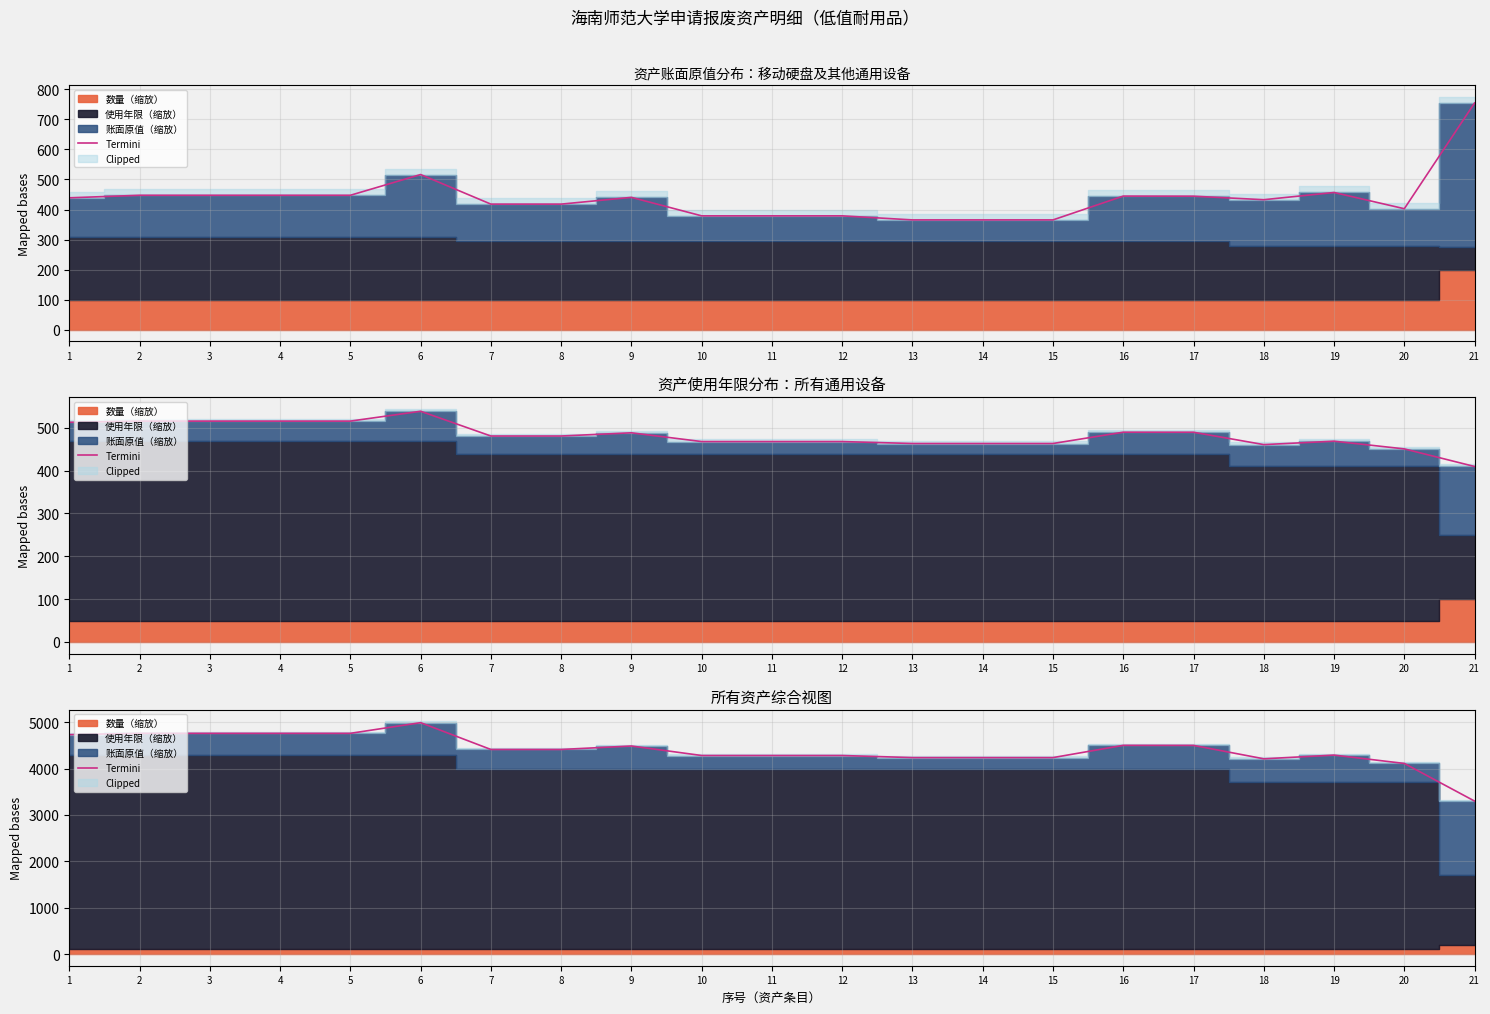

At which label does the data first exceed 4410?

1